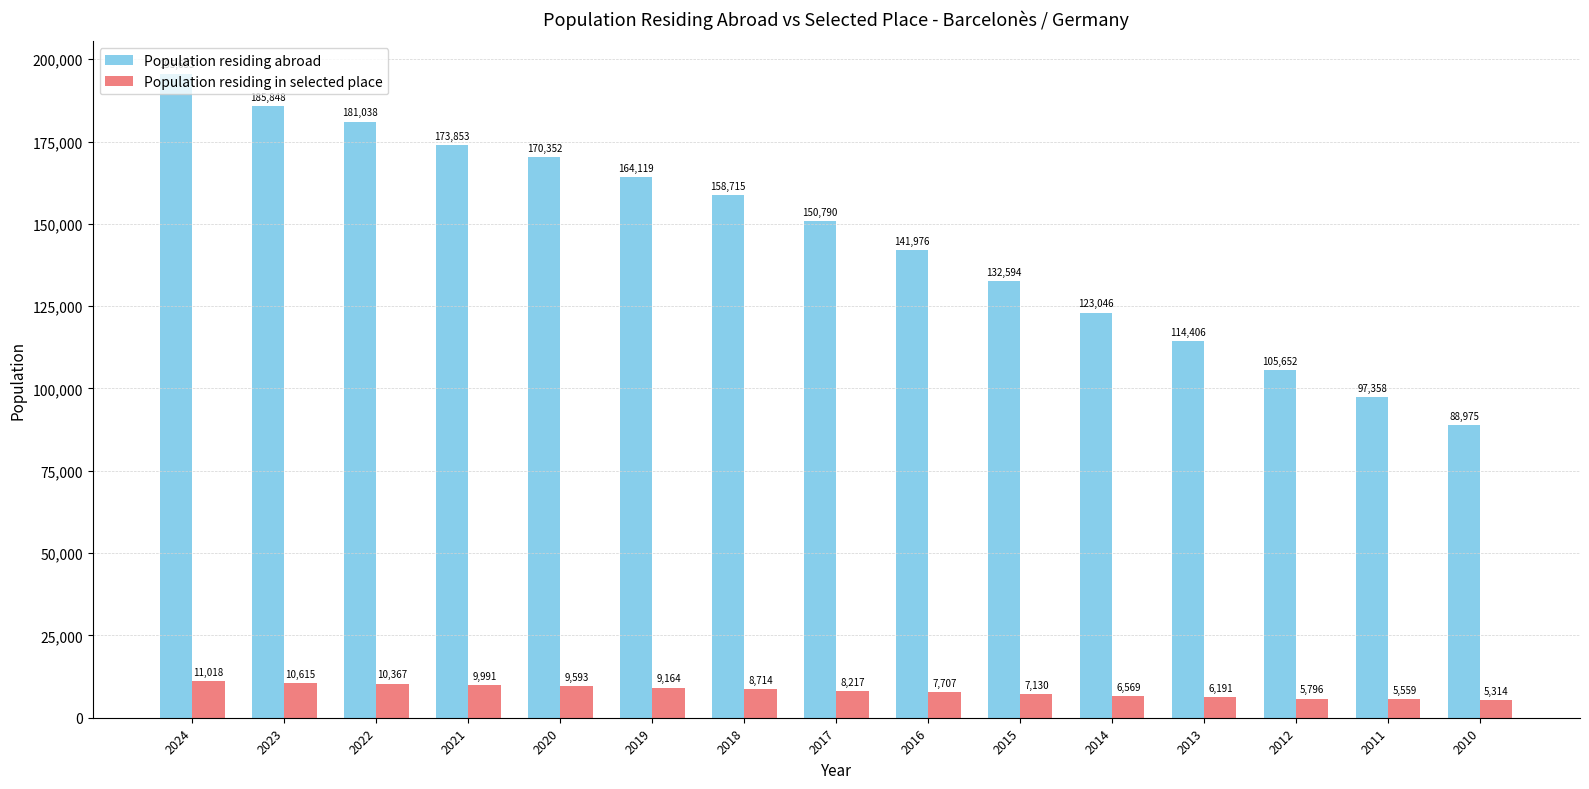

What is the difference between the second highest and minimum values in the Population residing abroad series?

96873